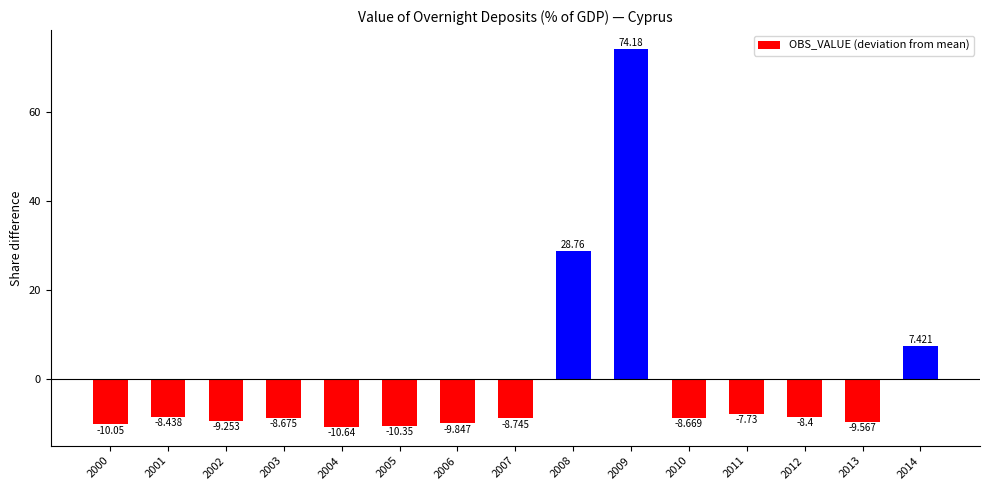

The value at 2010 is -6.1. True or false?

False